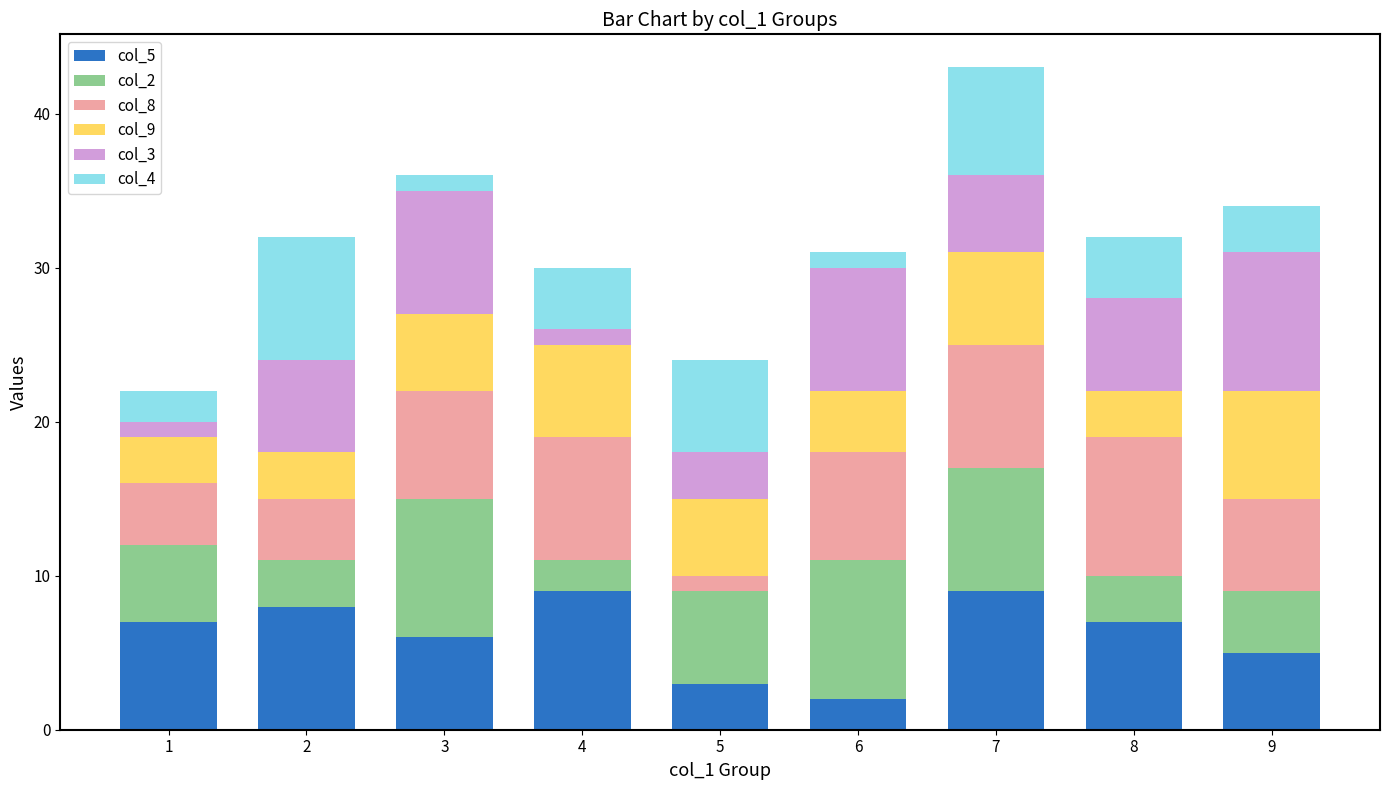

How many bars are there in total?

9